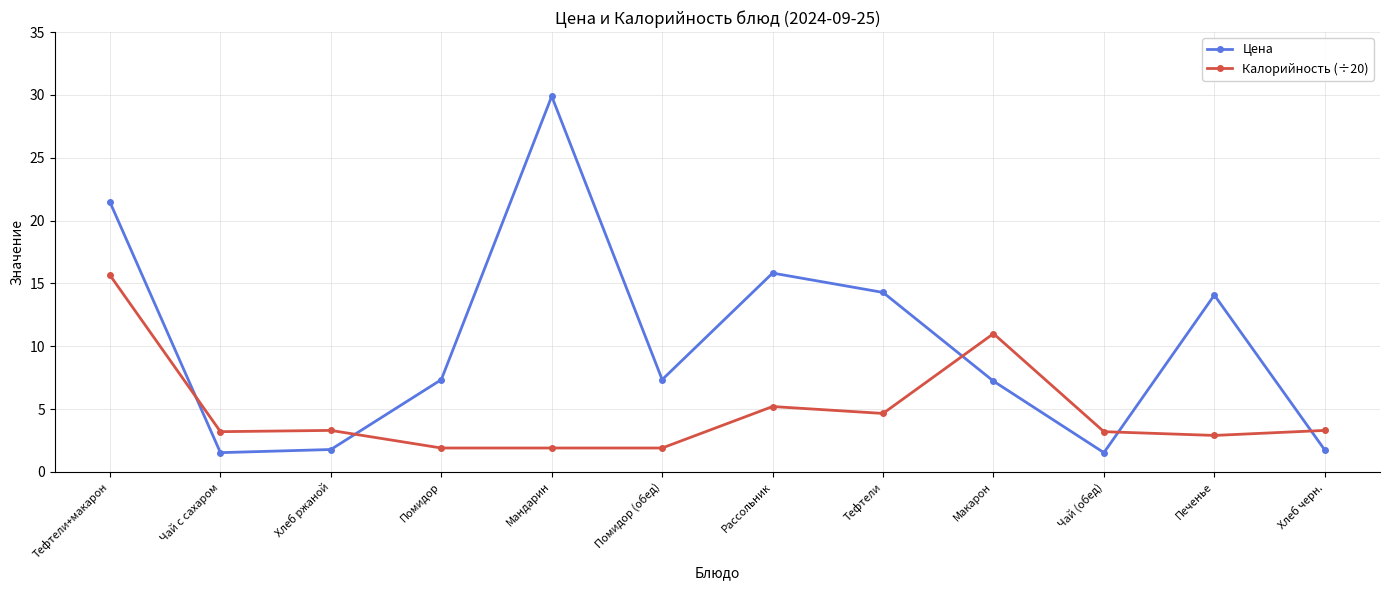

In Цена, how many points are lower than both neighbors (excluding endpoints)?

3